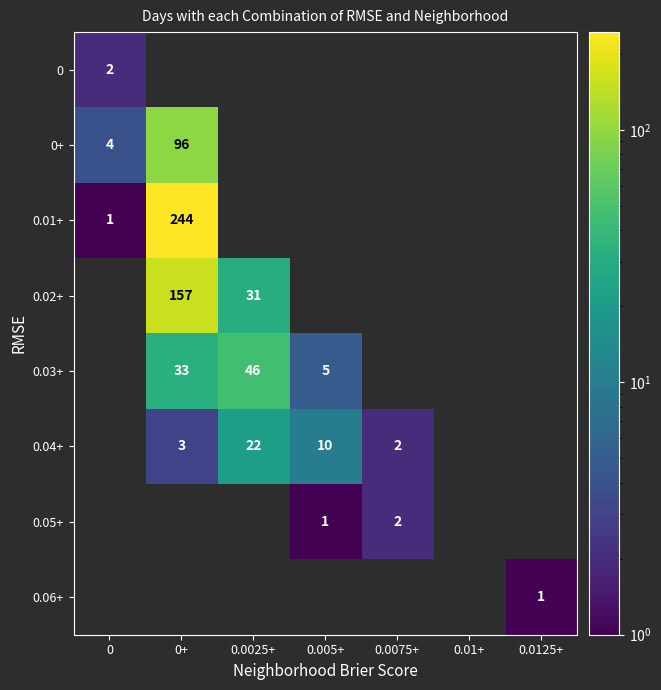

What is the difference between the 0.03+ values at 0.0025+ and 0.005+?

41